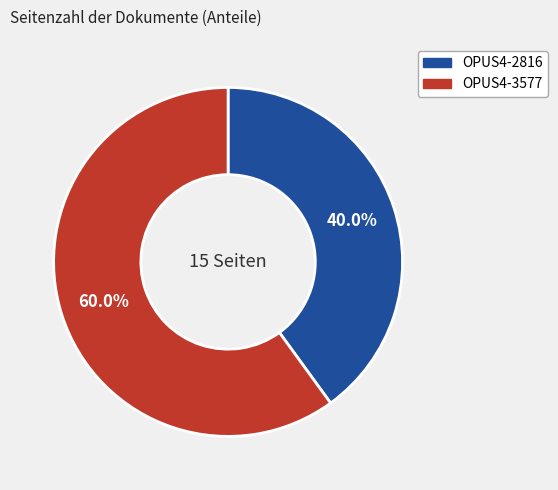

What is the ratio of the value at OPUS4-3577 to the value at OPUS4-2816?

1.5